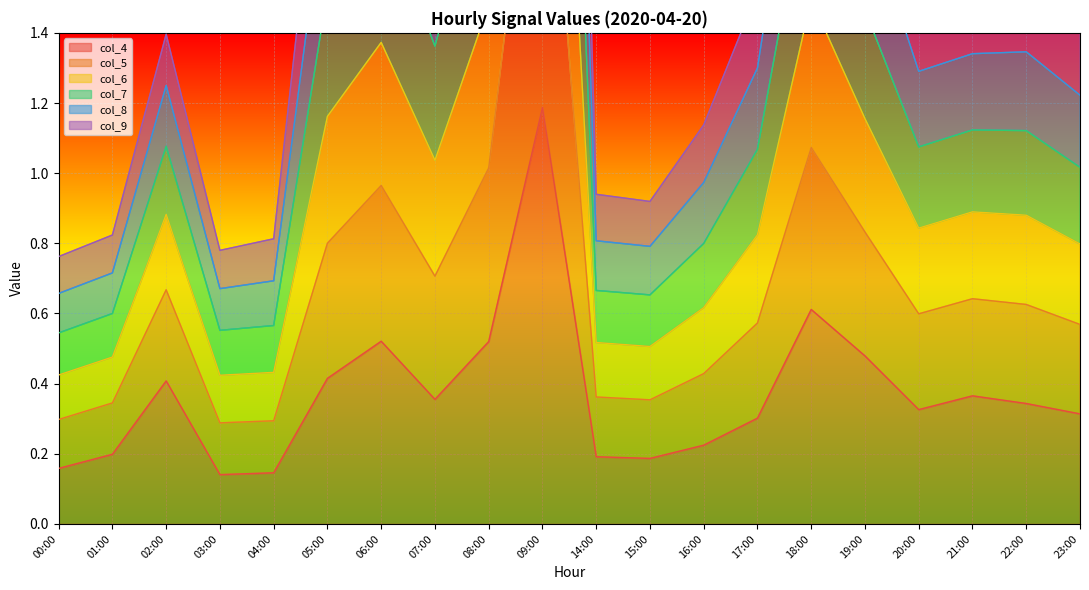

Which category has the highest value in the col_4 series?

09:00